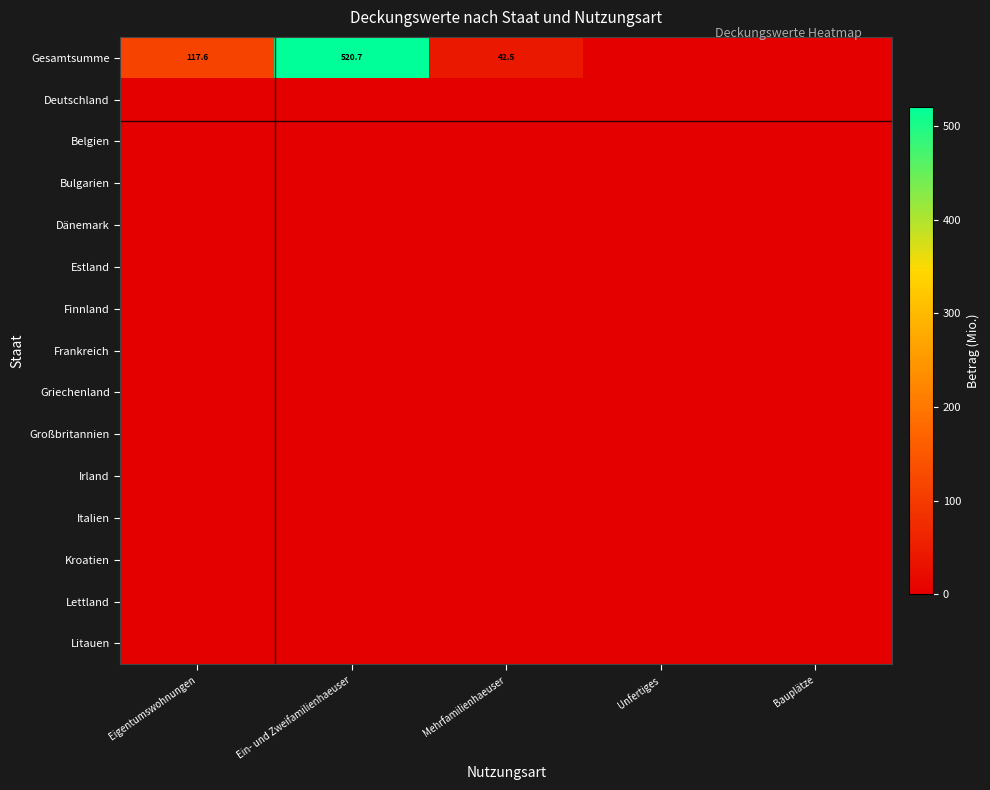

What is the greatest value displayed?

520.7